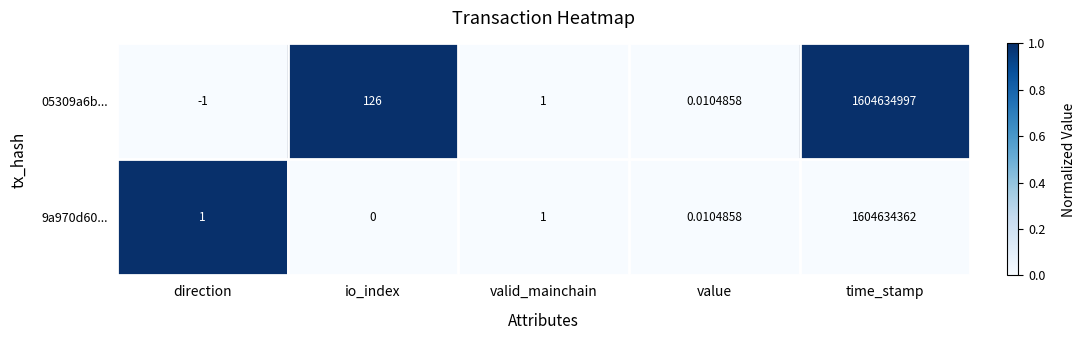

Which series has the largest total across all categories?

05309a6b...